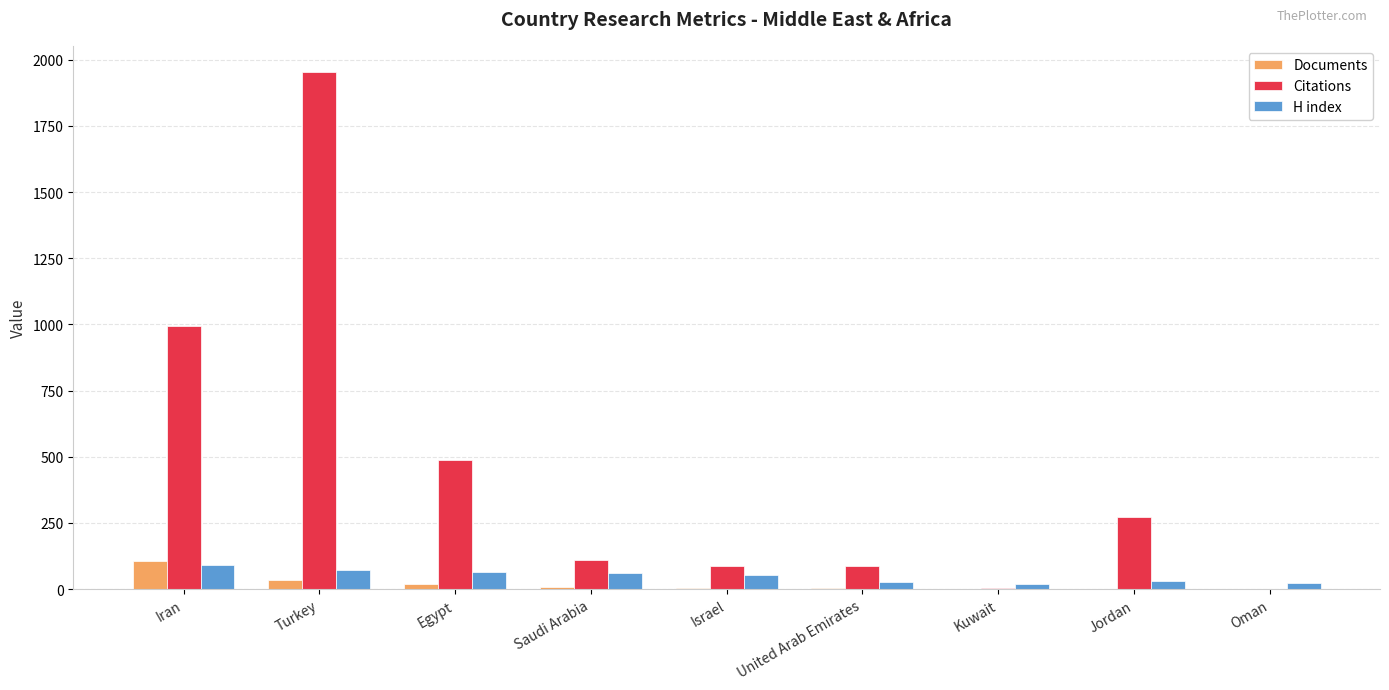

At which category is the sum across all series the highest?

Turkey